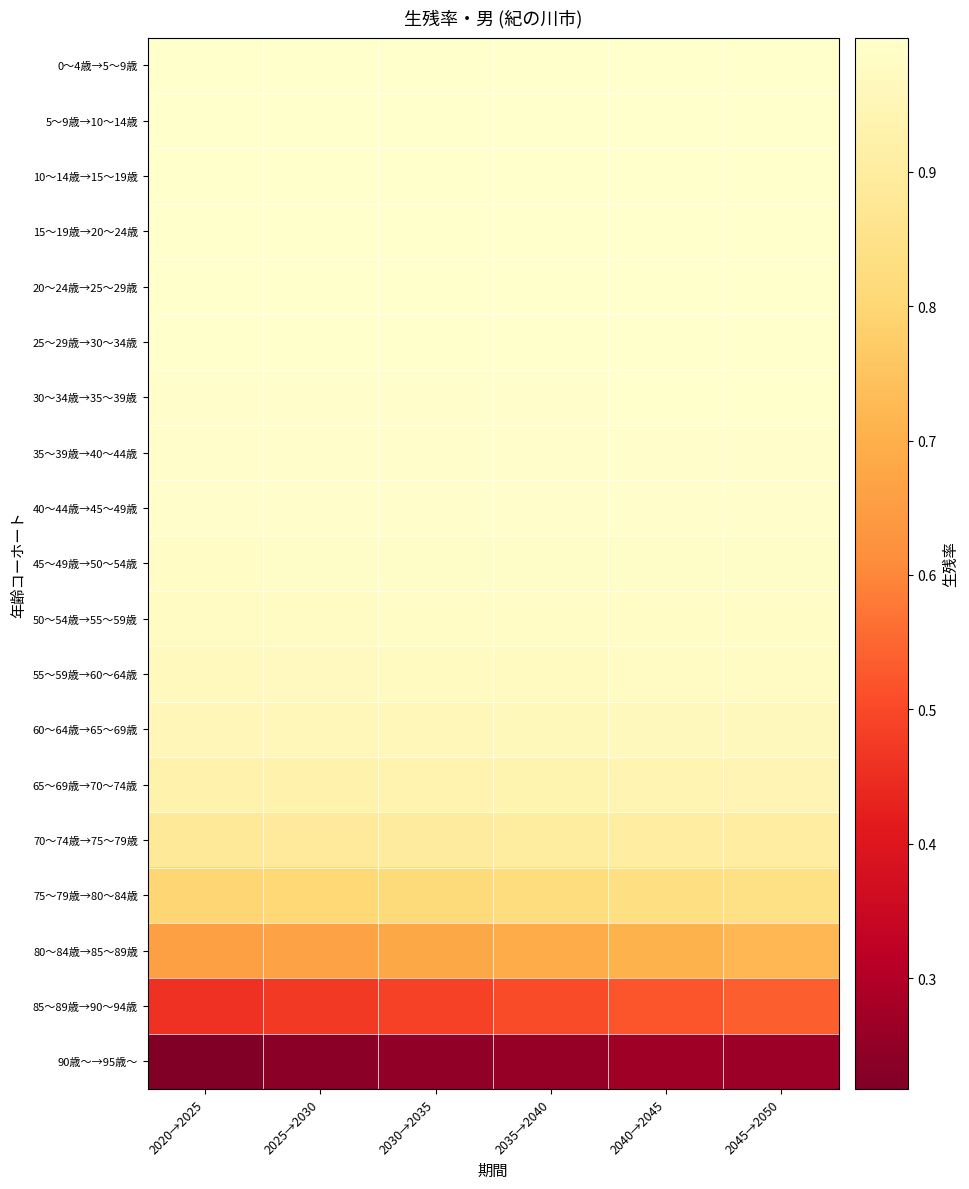

Which has a higher value, 2025→2030 or 2040→2045?

2040→2045